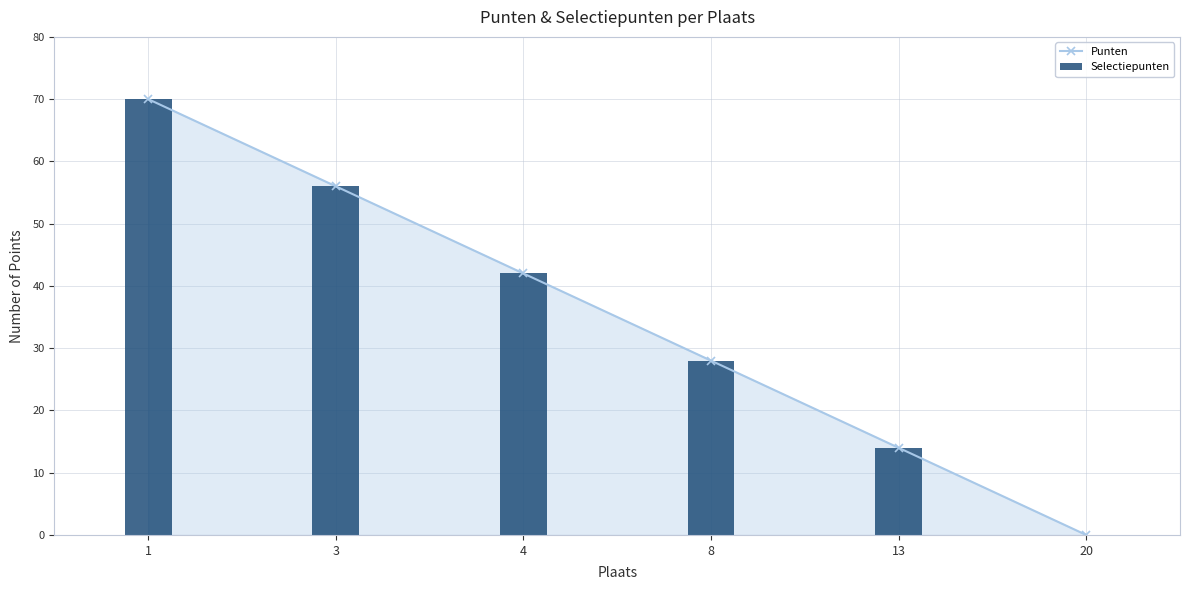

Which series has the largest range (max minus min)?

Punten